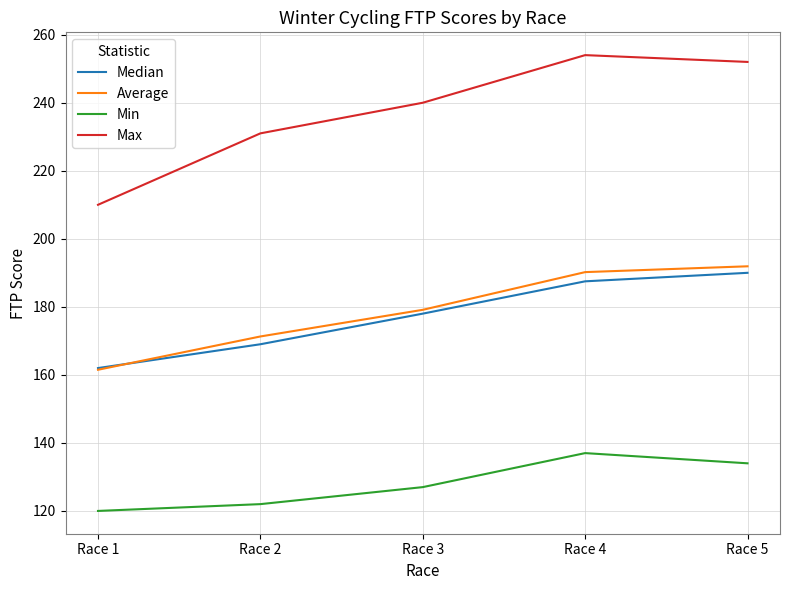

True or false: Average and Min cross at least once.

False